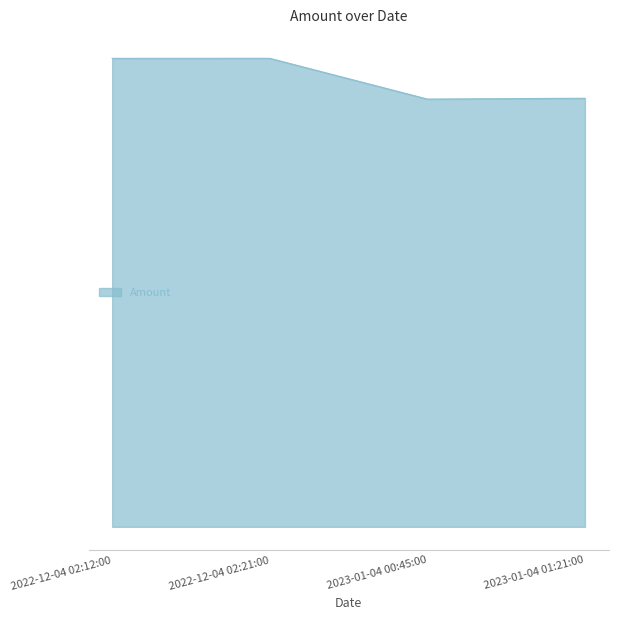

At which category does the data reach its first local peak?

2022-12-04 02:21:00